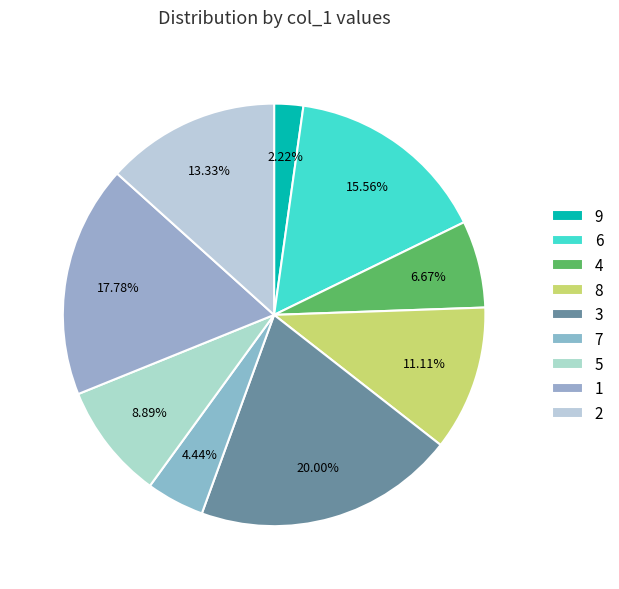

Count the number of slices in the pie.

9